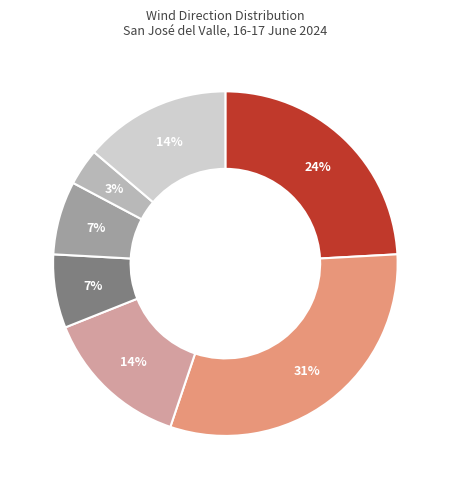

Is there any slice that represents more than half of the pie?

No